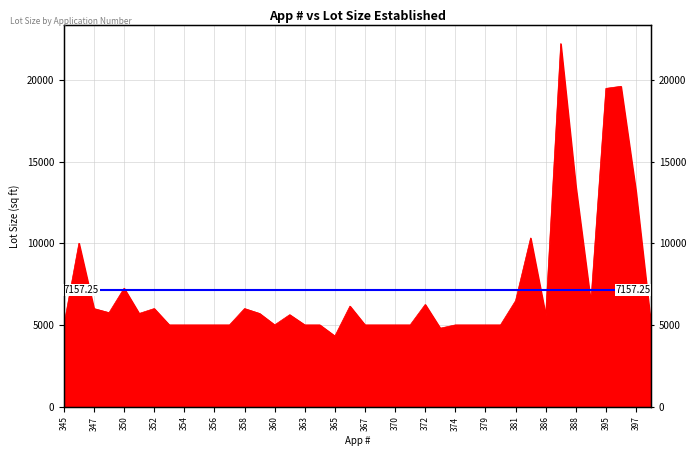

At which category does the chart reach its minimum across all series?

365